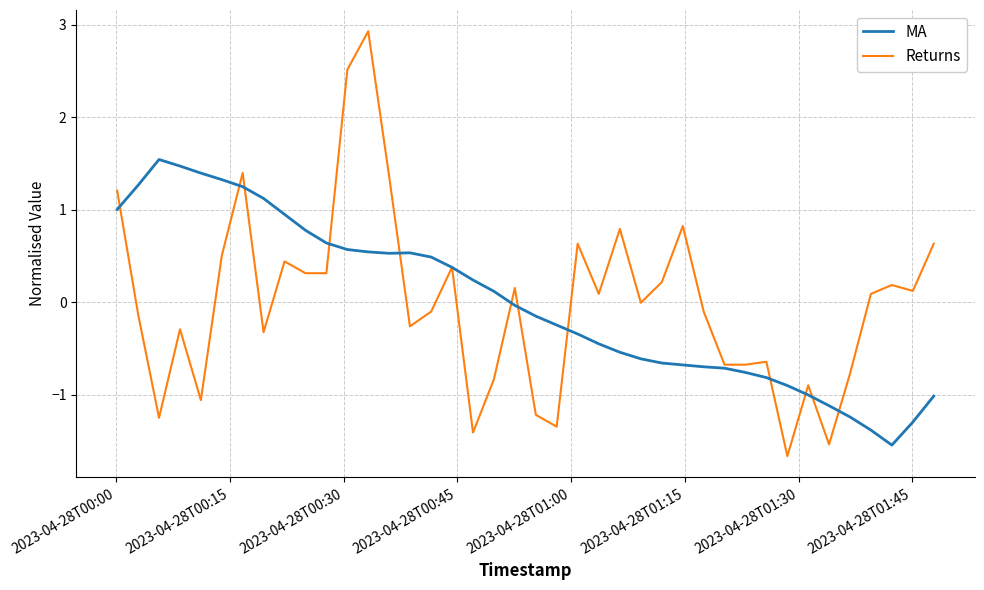

Which series has the widest spread of values?

Returns